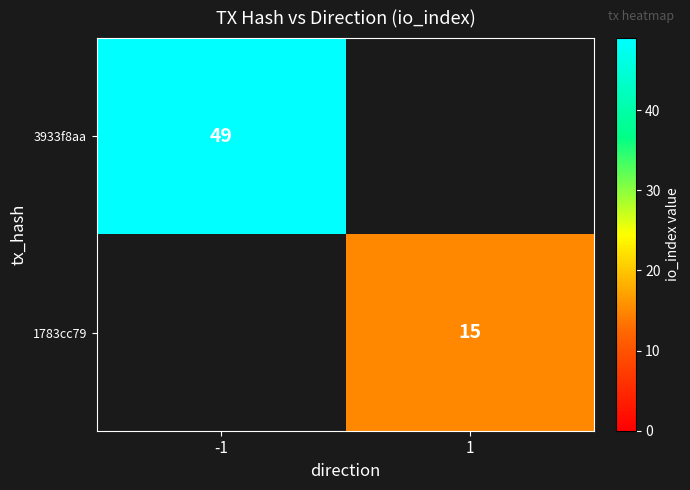

What is the maximum value shown in the chart?

49